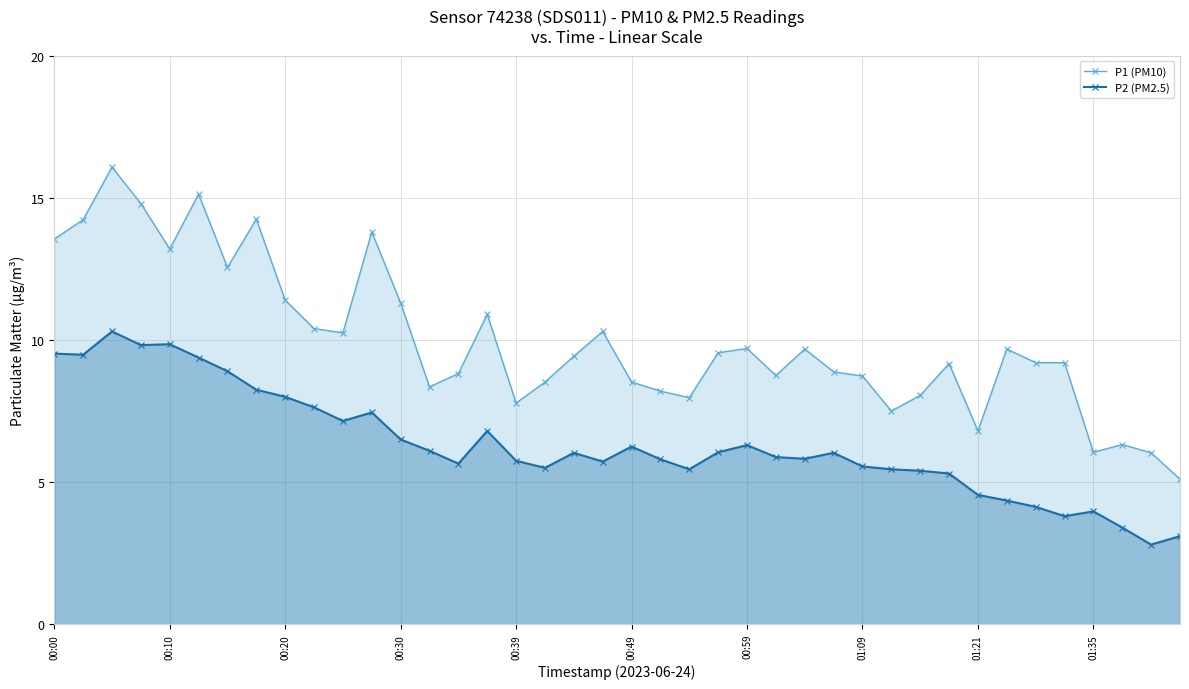

Does the chart have visible grid lines?

Yes